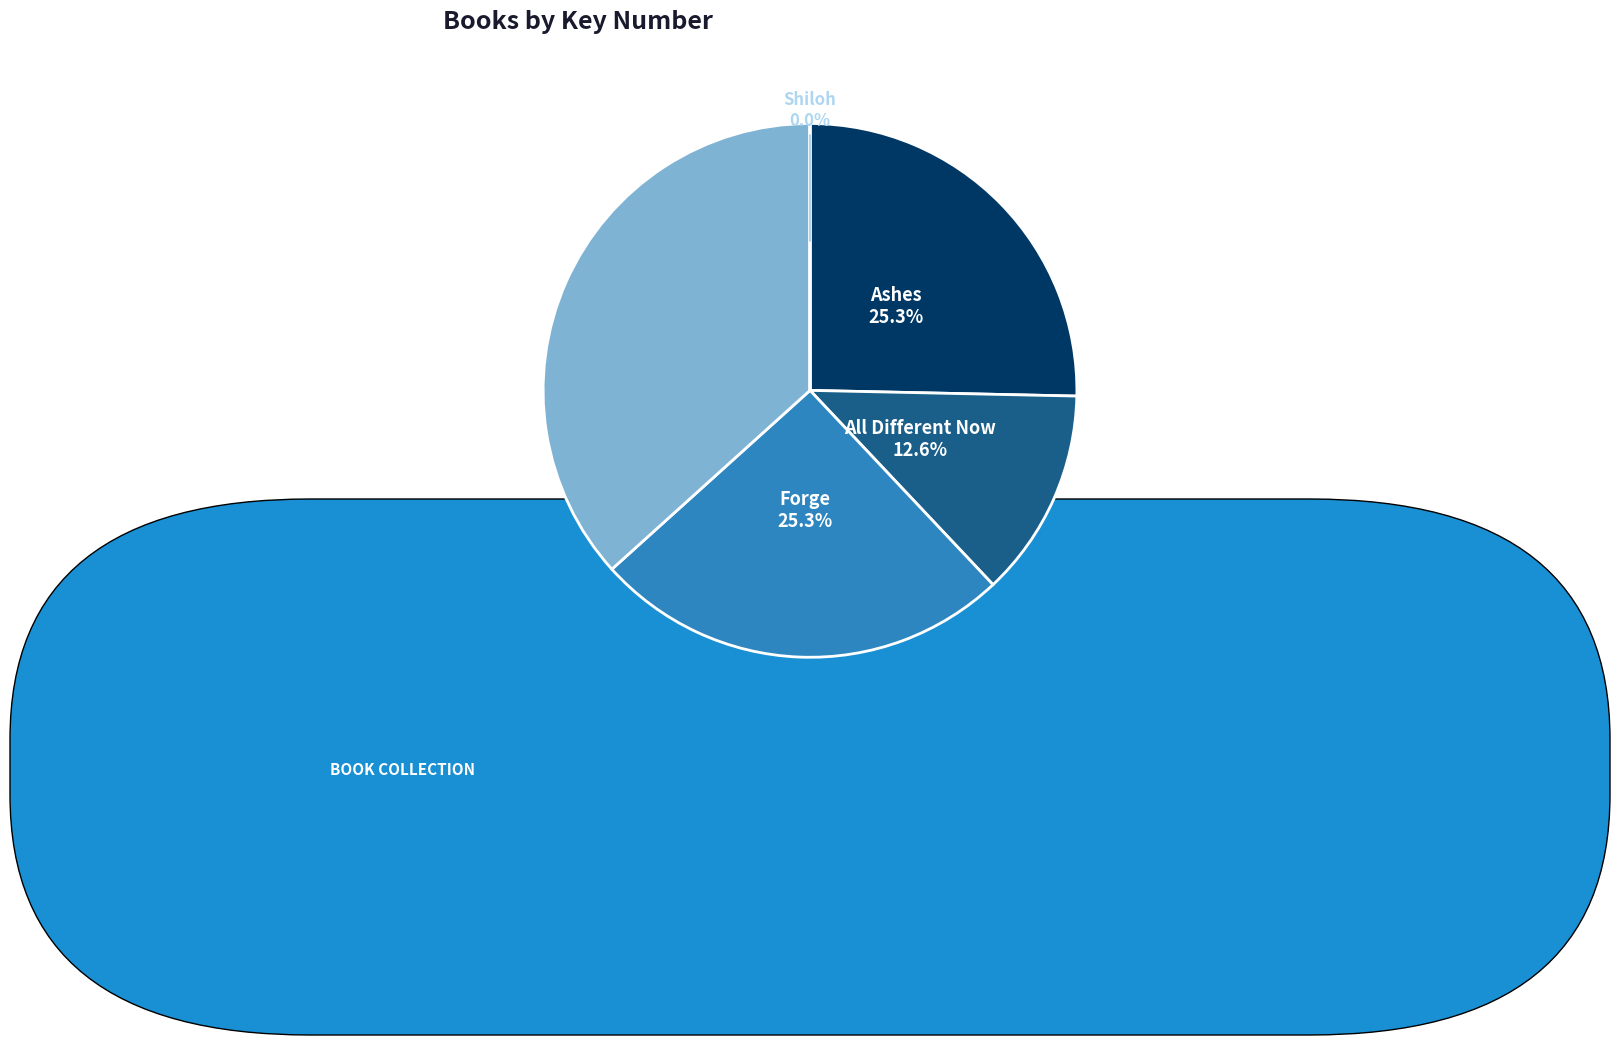

Which has a higher value, Ashes or All Different Now?

Ashes